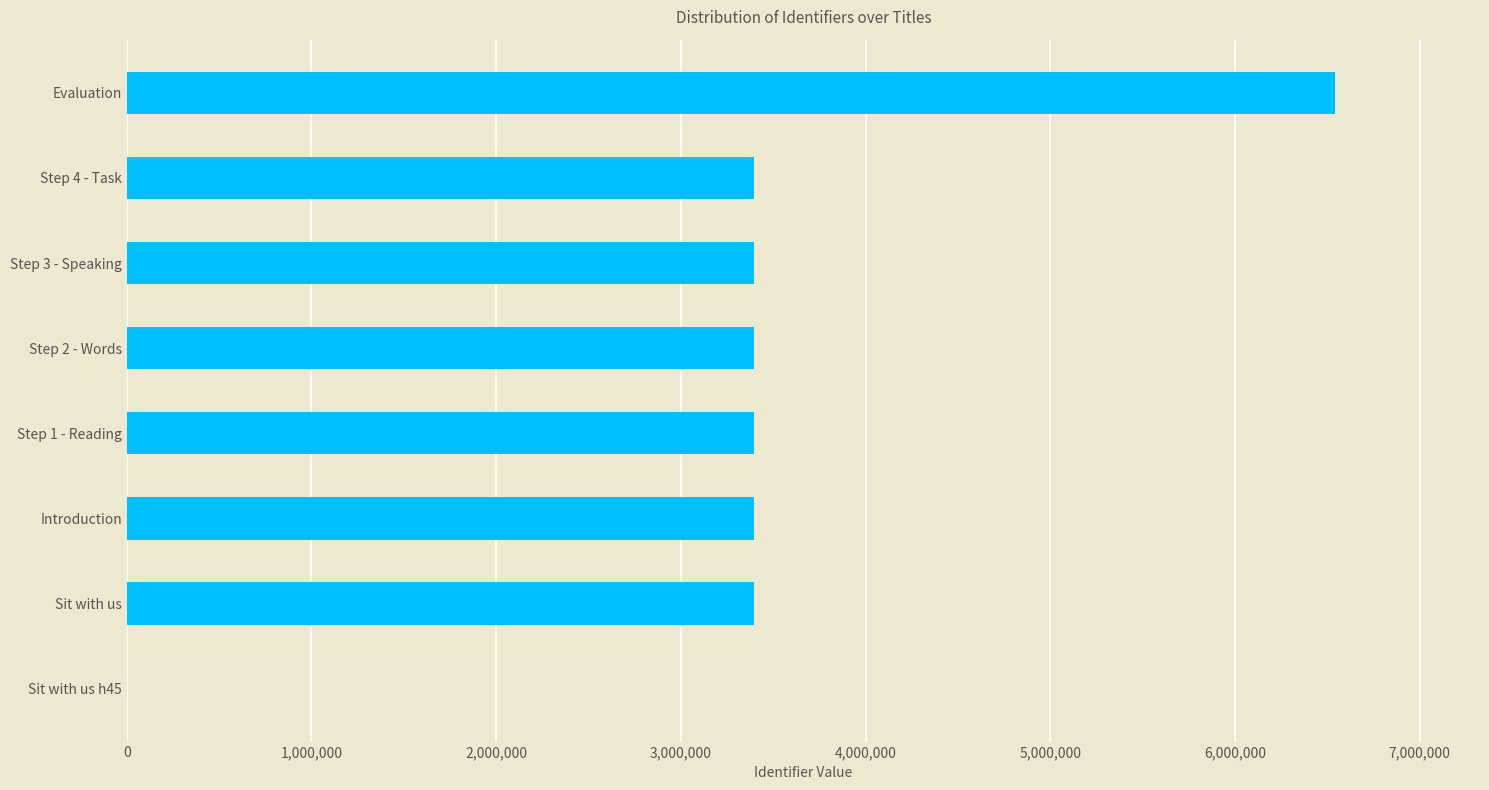

Is it true that the value at Step 3 - Speaking is 3397536?

True